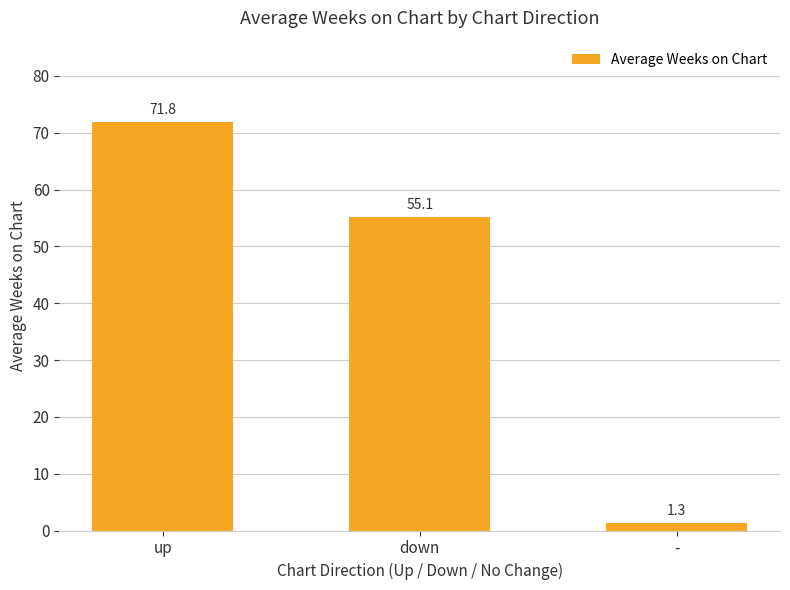

List the labels in order of value, largest first.

up, down, -